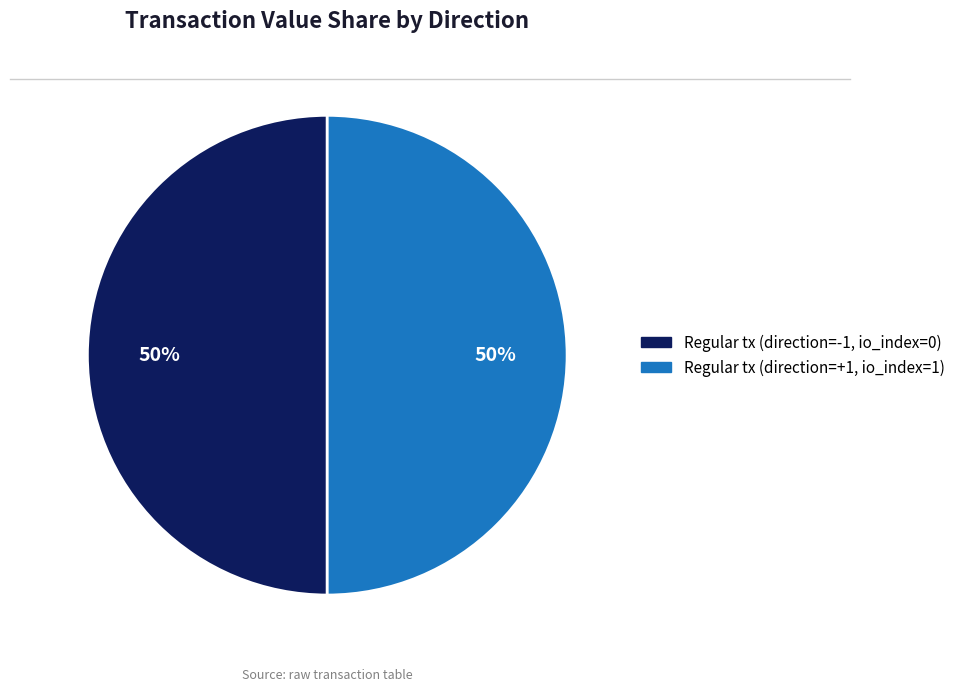

Approximately how many times larger is the value at Regular tx (direction=+1, io_index=1) compared to Regular tx (direction=-1, io_index=0)?

1.0